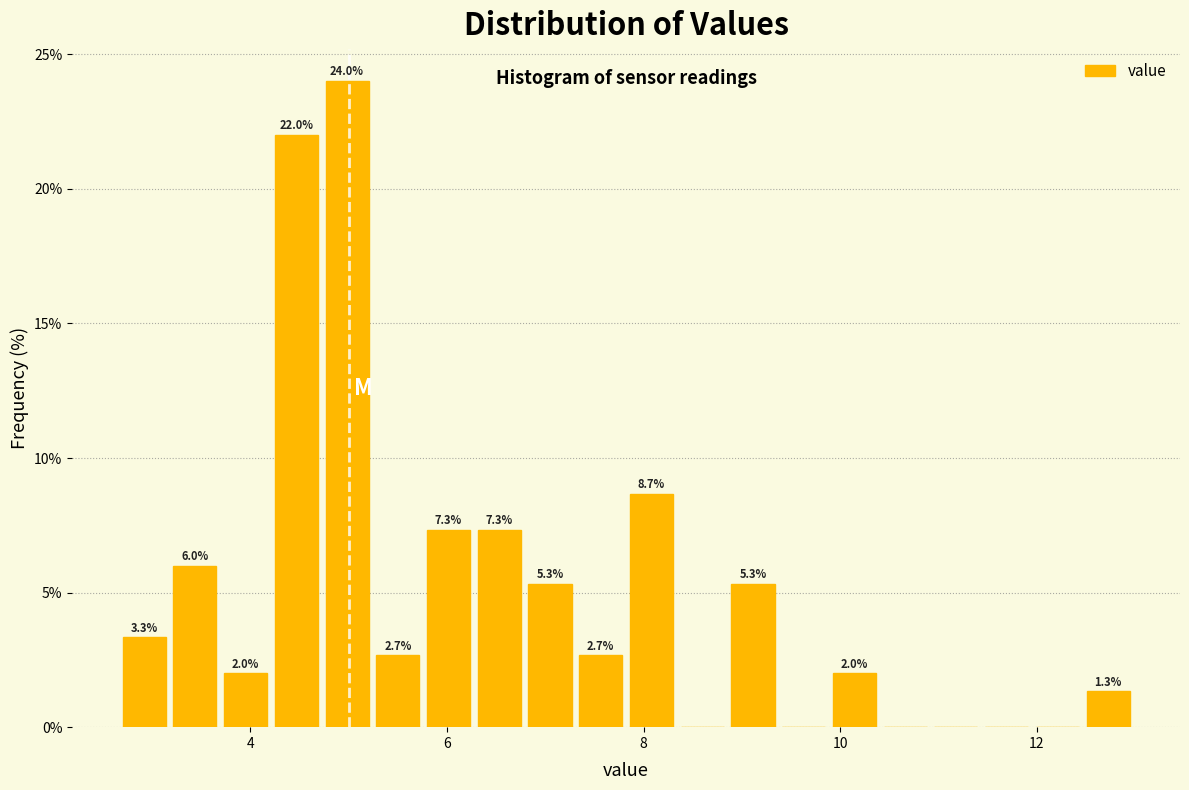

Read against the x-axis, roughly where is the centre of the tallest bar?

5.0